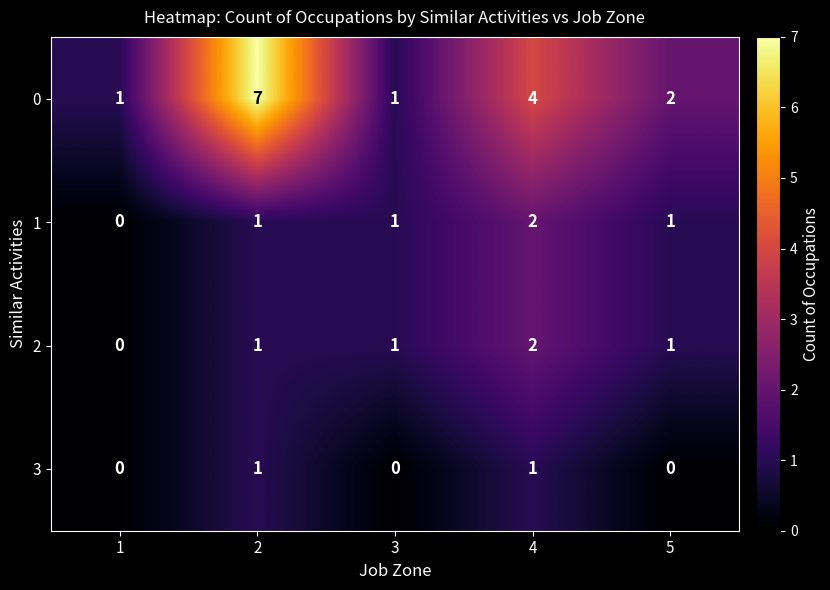

The 3 series shows 2 at 2. True or false?

False